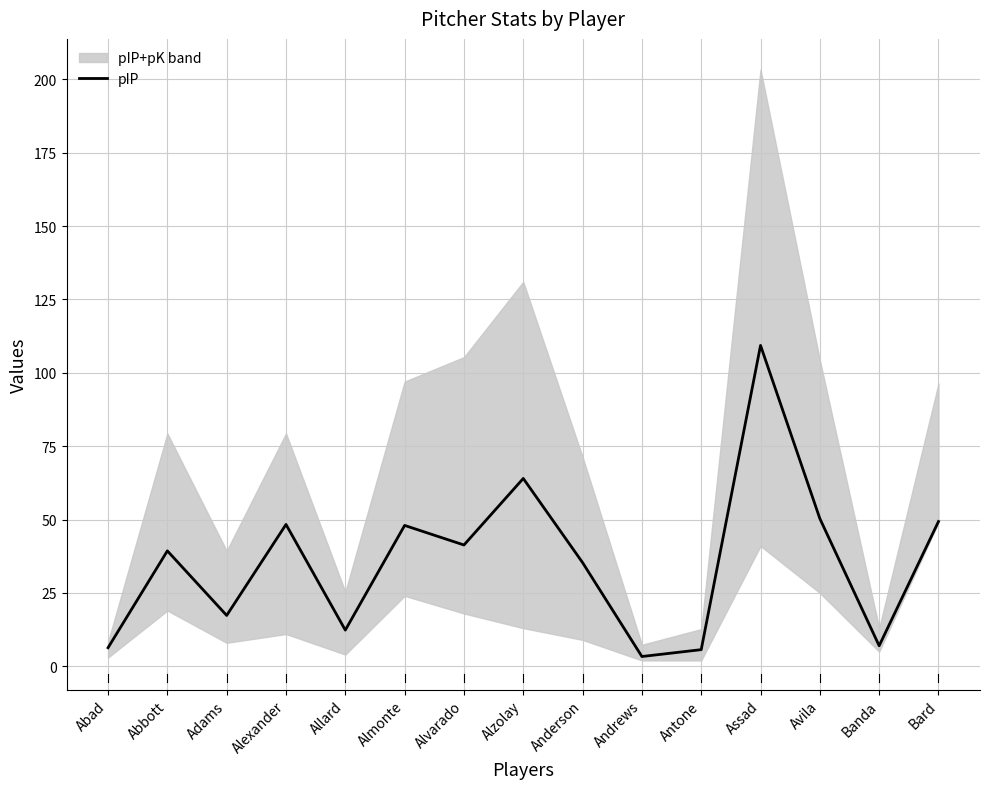

What is the label of the 2nd point from the left?

Abbott